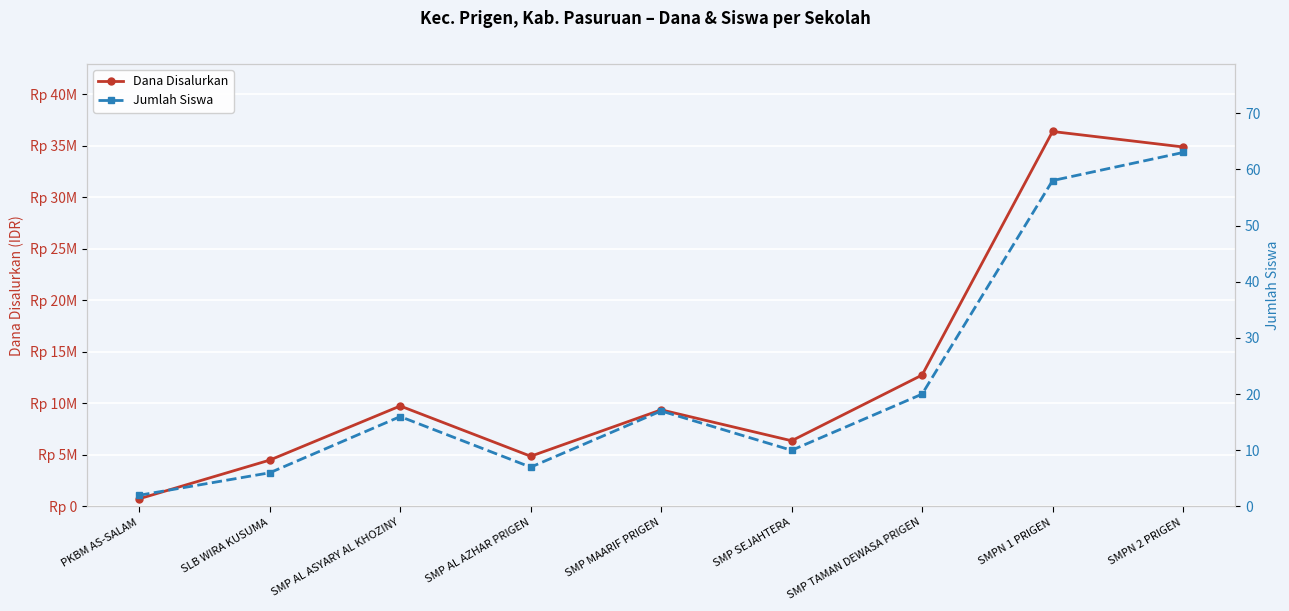

Which series has the largest total across all categories?

Dana Disalurkan